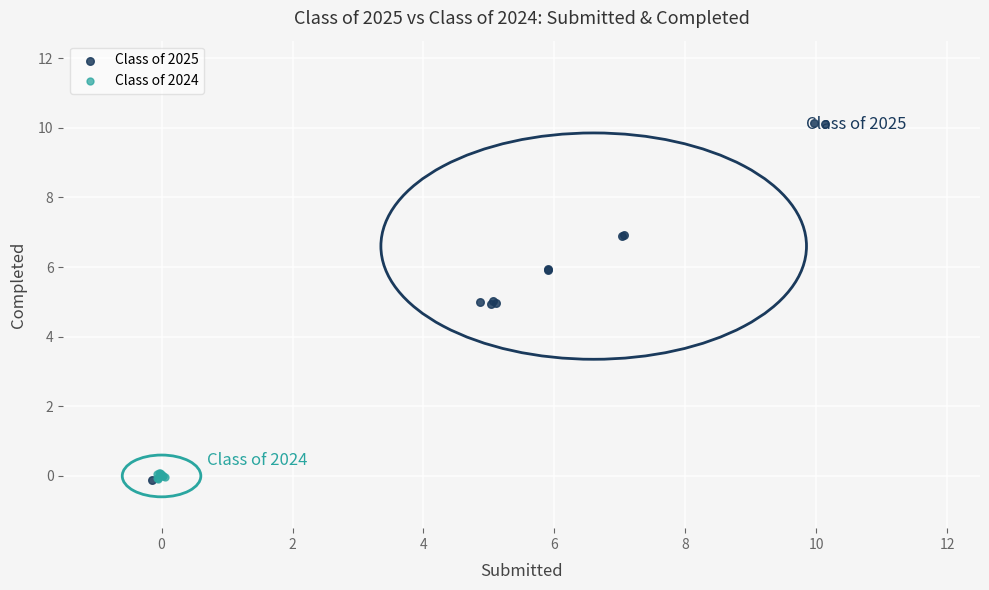

Which series reaches the maximum Y coordinate?

Class of 2025